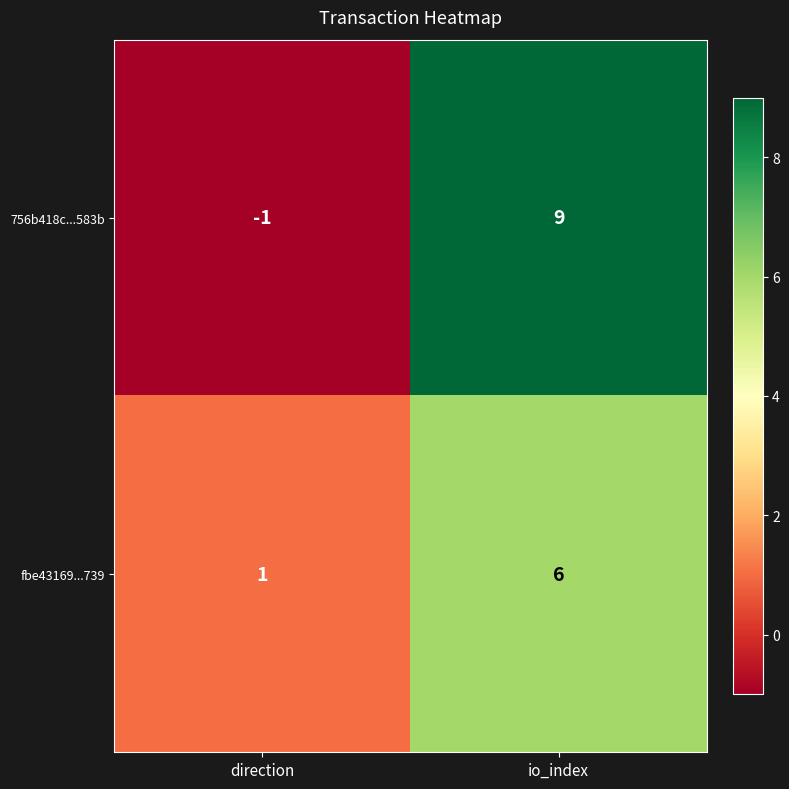

Rank the series by their average value, from highest to lowest.

756b418c...583b, fbe43169...739